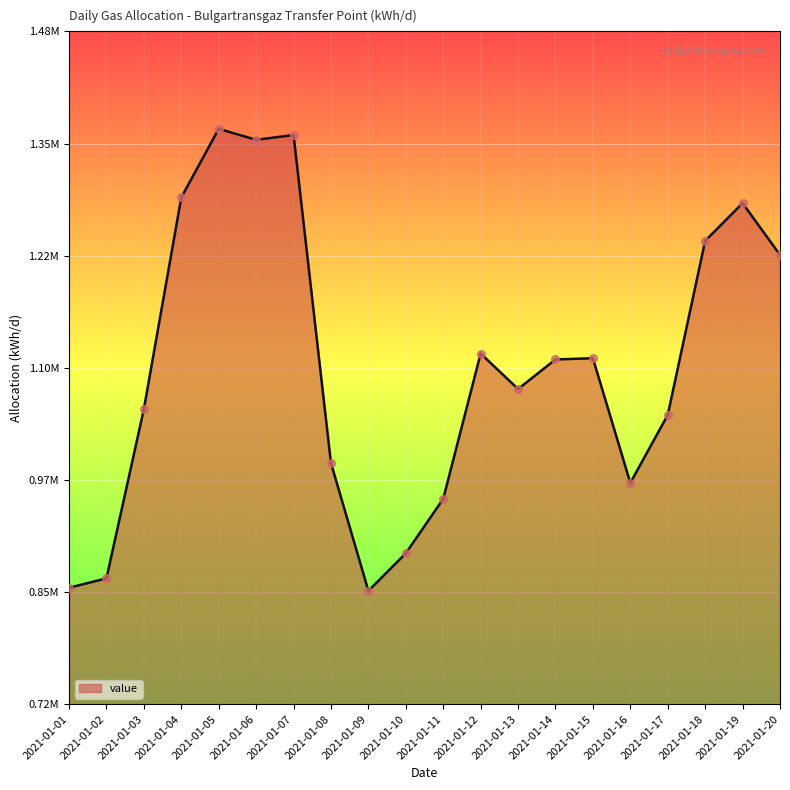

What is the change in value from 2021-01-01 to 2021-01-07?

+507829